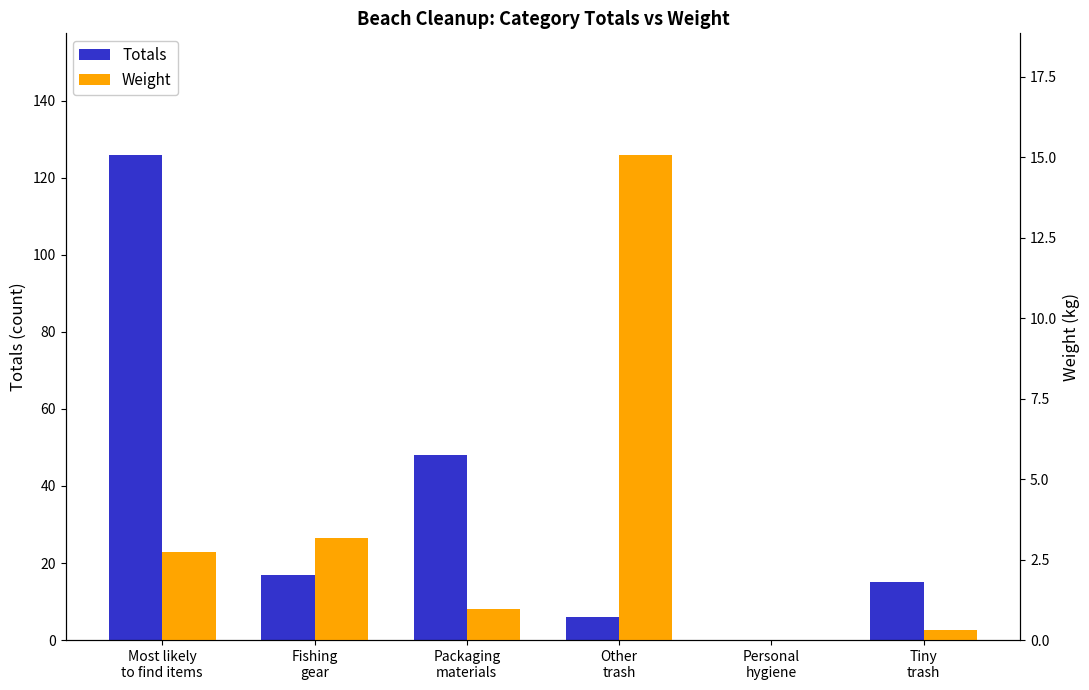

Does the chart contain any negative values?

No